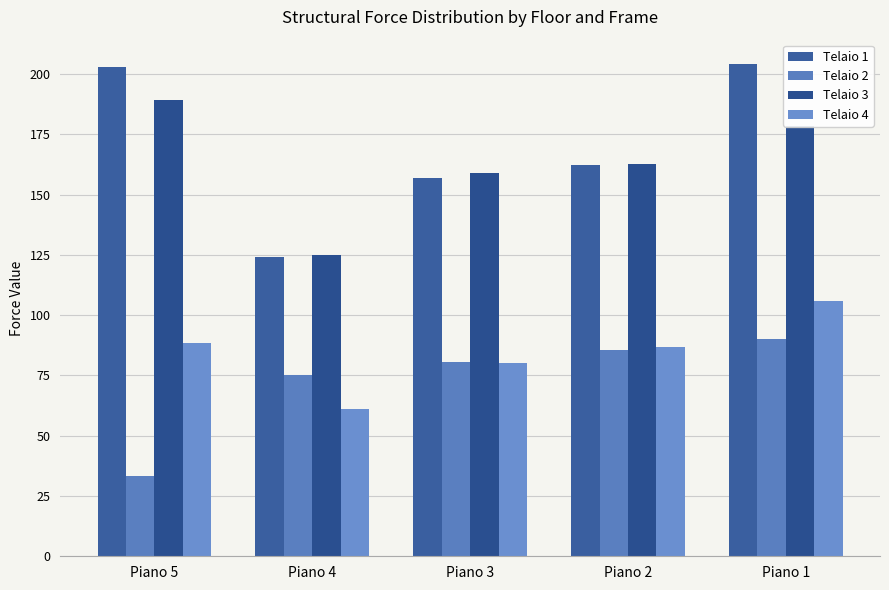

How many groups of bars are there?

5